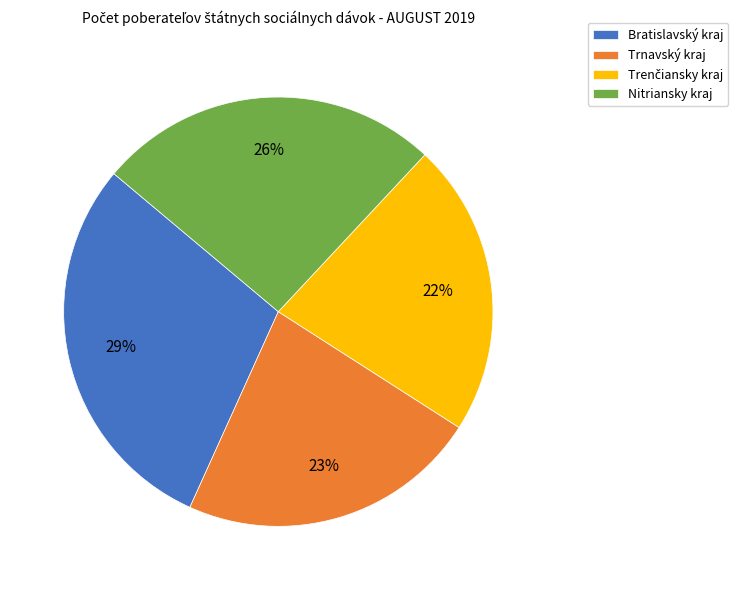

Approximately how many times larger is the value at Trnavský kraj compared to Nitriansky kraj?

0.9